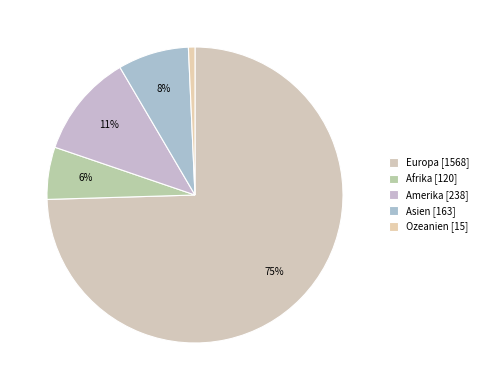

What is the ratio of the value at Afrika to the value at Amerika?

0.5